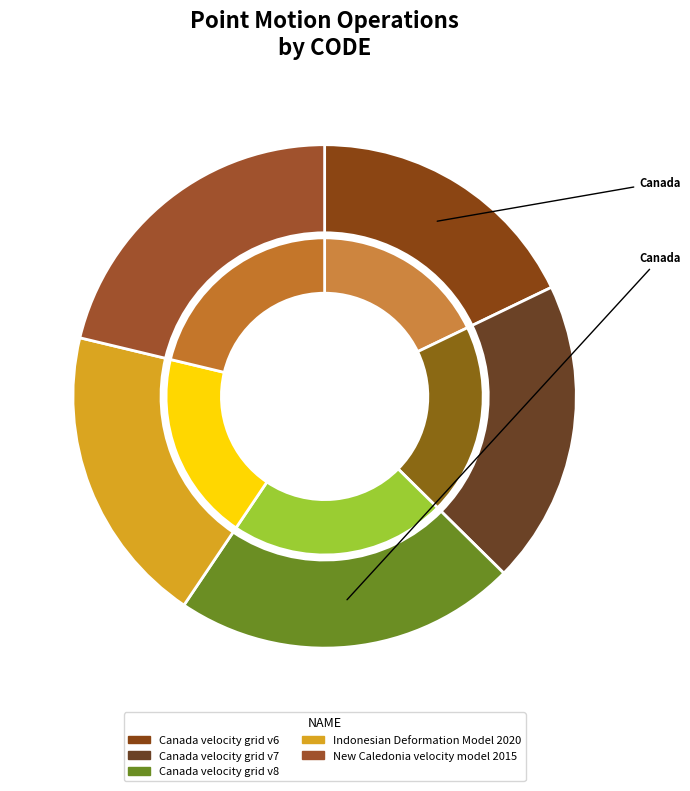

To the nearest percent, what percentage of the pie is Canada velocity grid v6?

18%